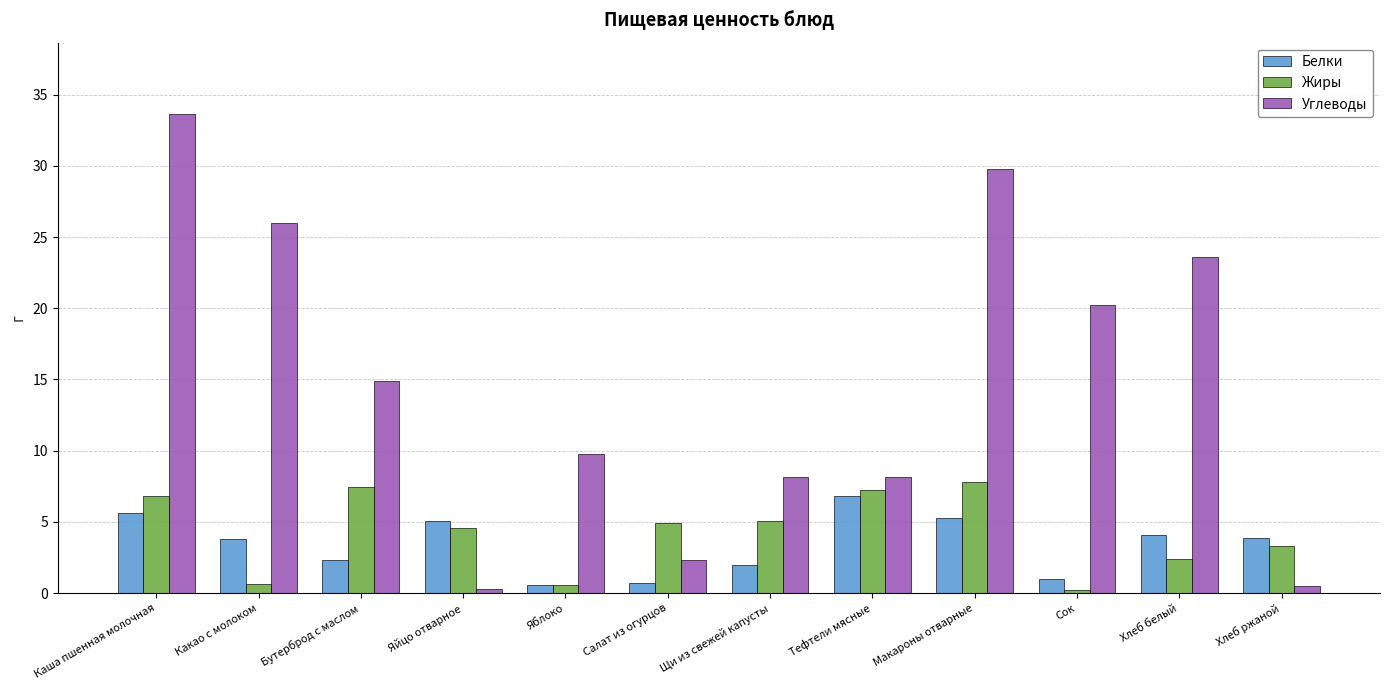

How many data points in Белки are less than 3?

5